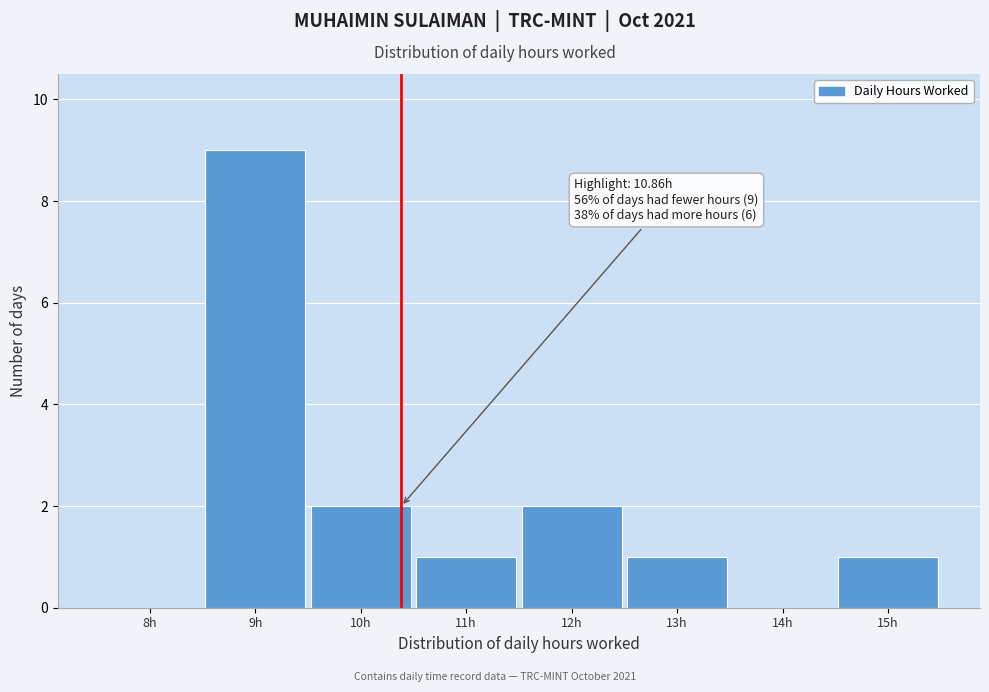

Reading left to right, extract all data points from this chart.

8h=0	9h=9	10h=2	11h=1	12h=2	13h=1	14h=0	15h=1